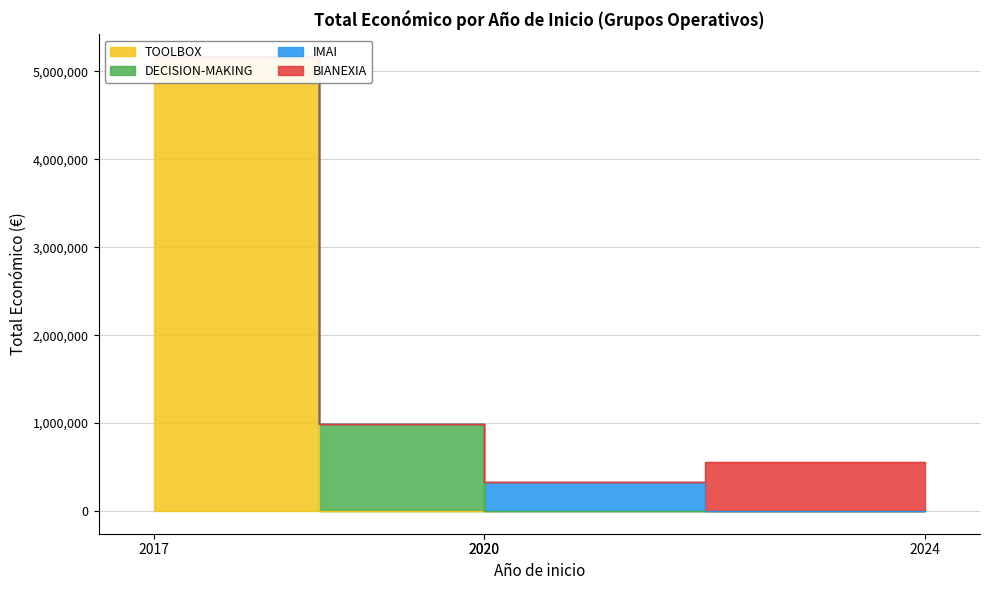

The chart shows a value of 5163335 at 2017. True or false?

True